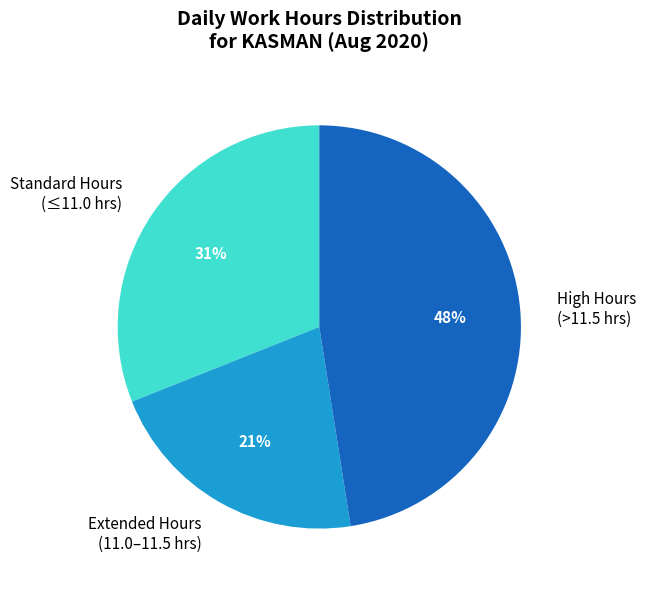

What is the largest slice in the pie chart?

High Hours (>11.5 hrs)